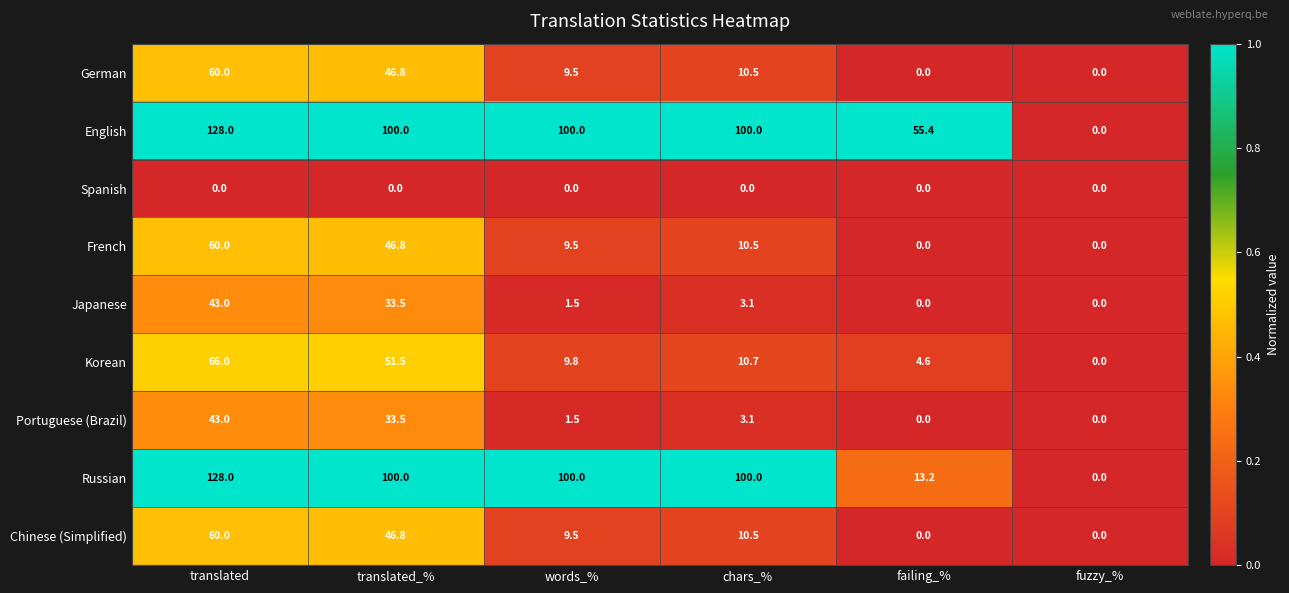

How many categories are shown in the chart?

6